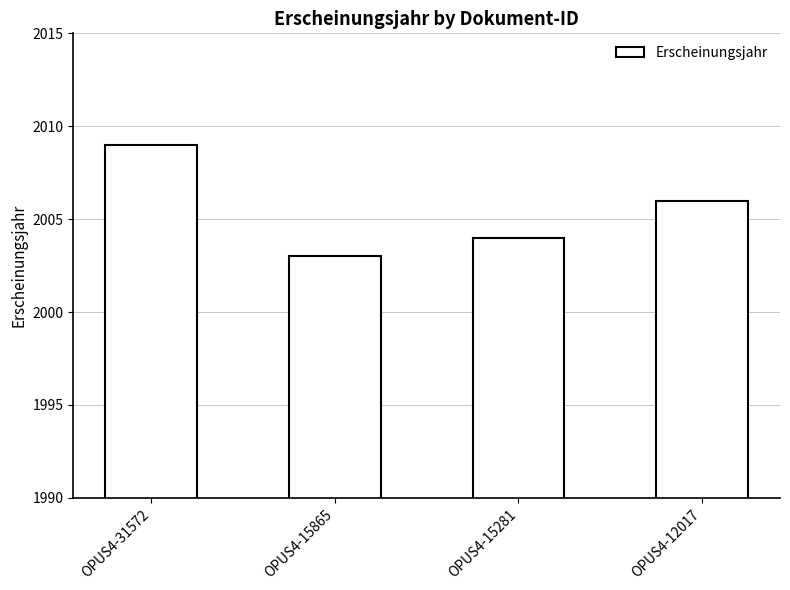

Where is the data nearest to the value 2006?

OPUS4-12017